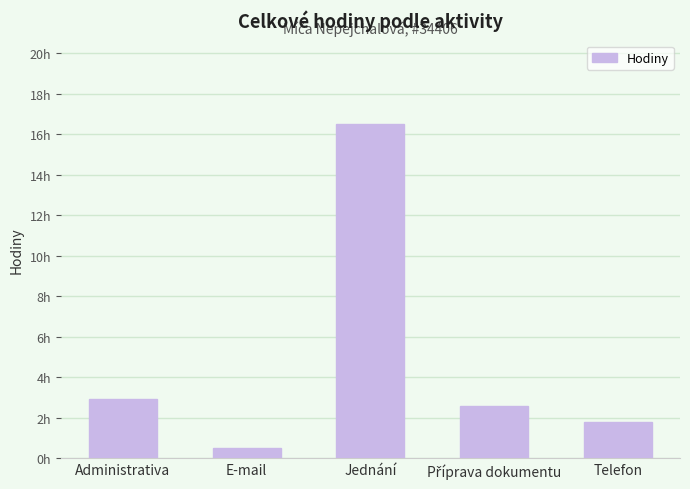

What is the maximum value shown in the chart?

16.5